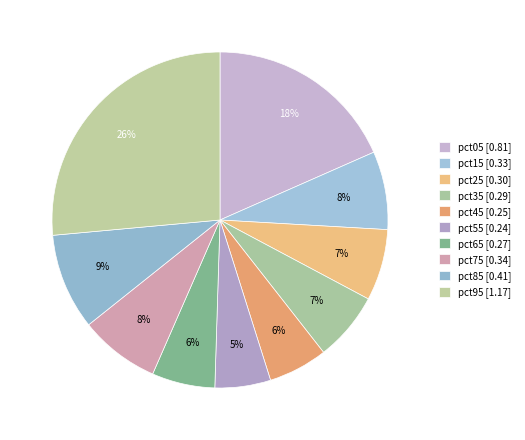

Which has a higher value, pct35 or pct25?

pct25